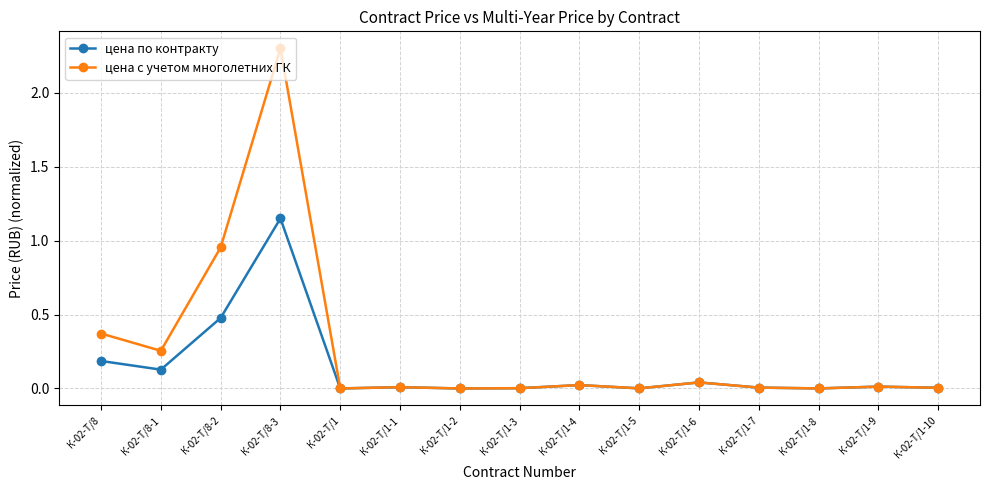

What is the label of the 7th point from the right?

К-02-Т/1-4